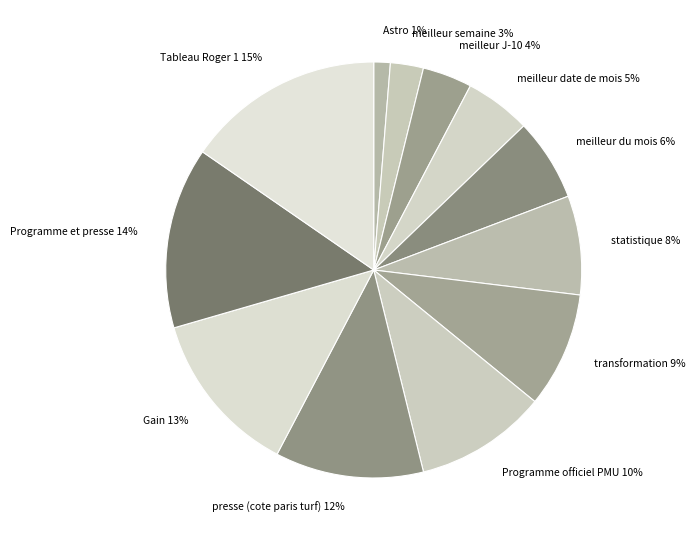

Count the number of slices in the pie.

12